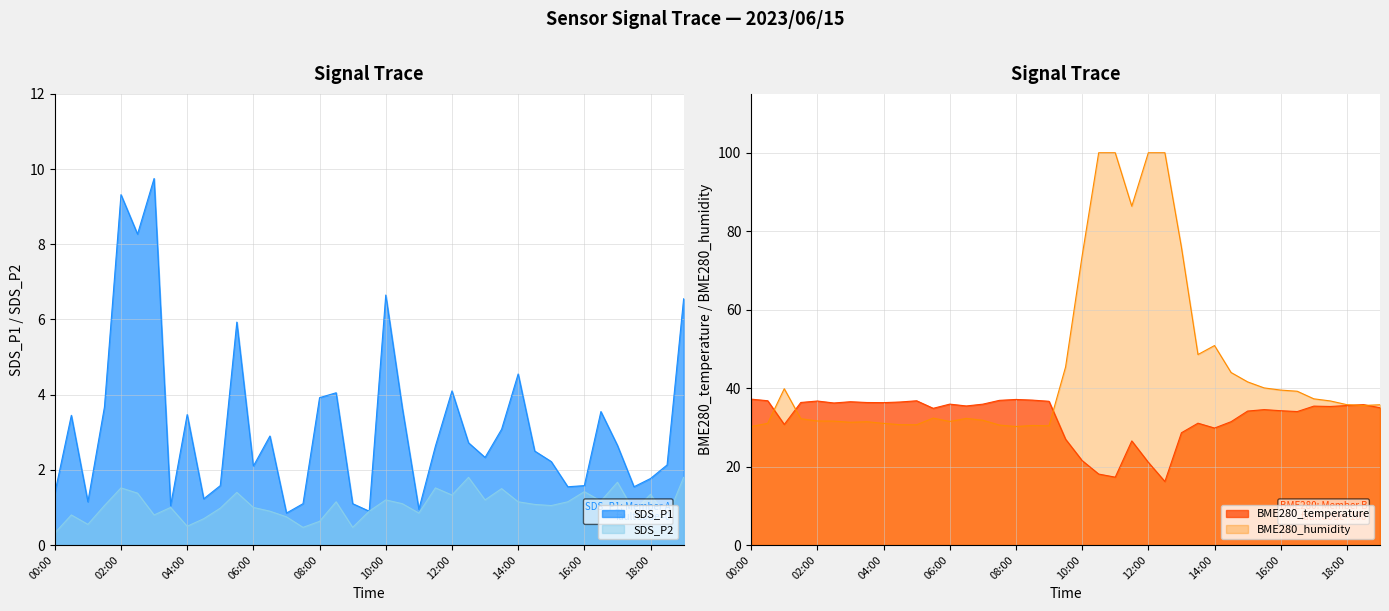

Which series changed the most between 05:30 and 09:00?

SDS_P1